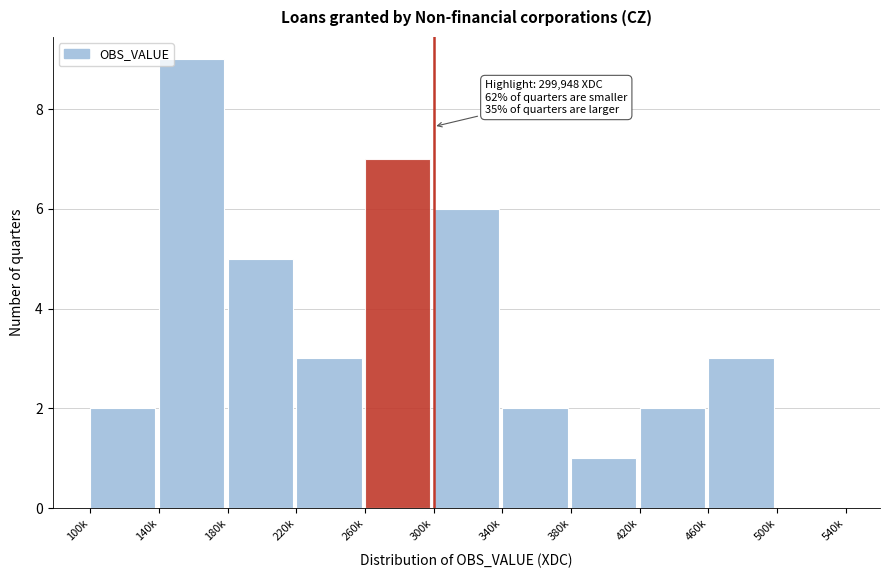

Reading left to right, transcribe all the data shown in this chart.

100k=2	140k=9	180k=5	220k=3	260k=7	300k=6	340k=2	380k=1	420k=2	460k=3	500k=0